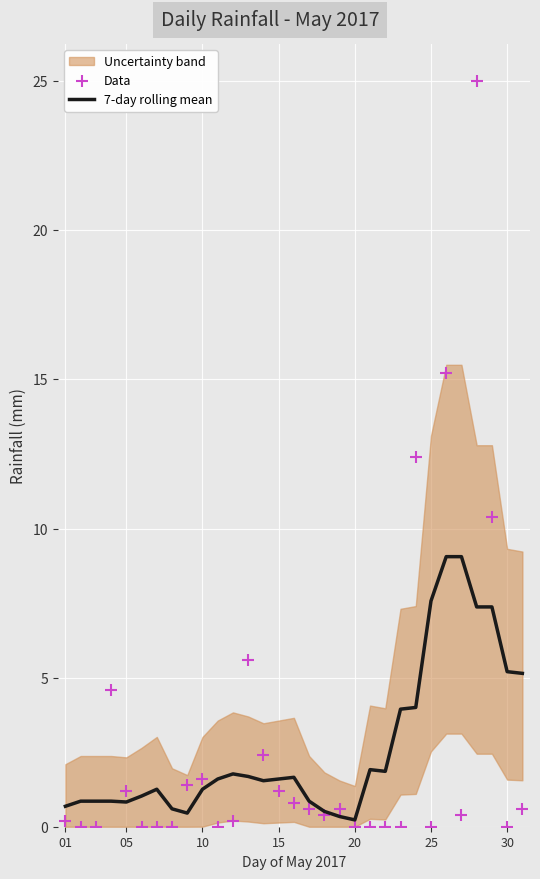

At how many categories does at least one series exceed 0?

31